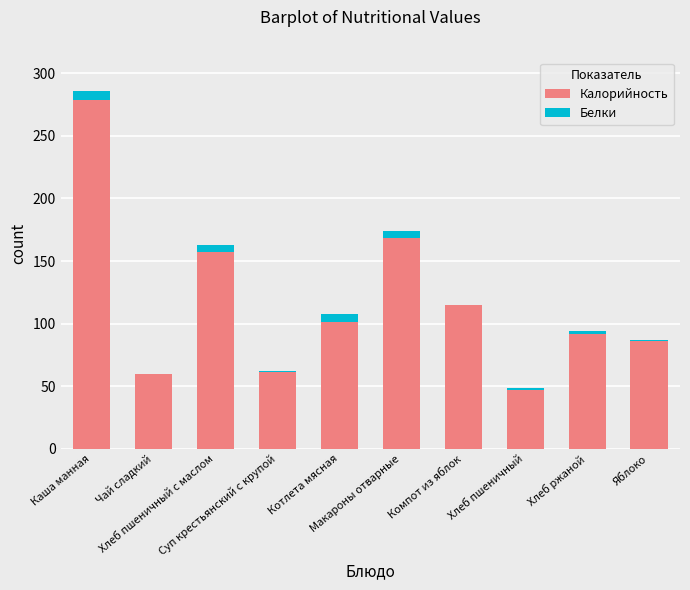

What is the total value across all series at Хлеб ржаной?

94.2